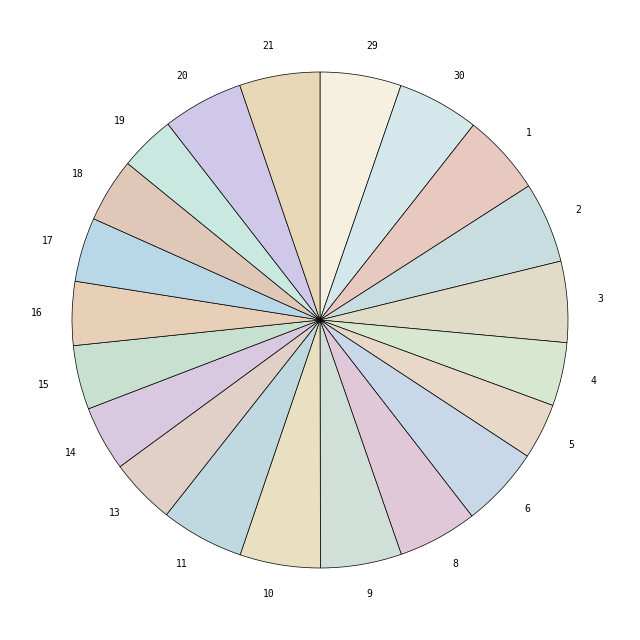

True or false: 5 accounts for 4% of the total.

True